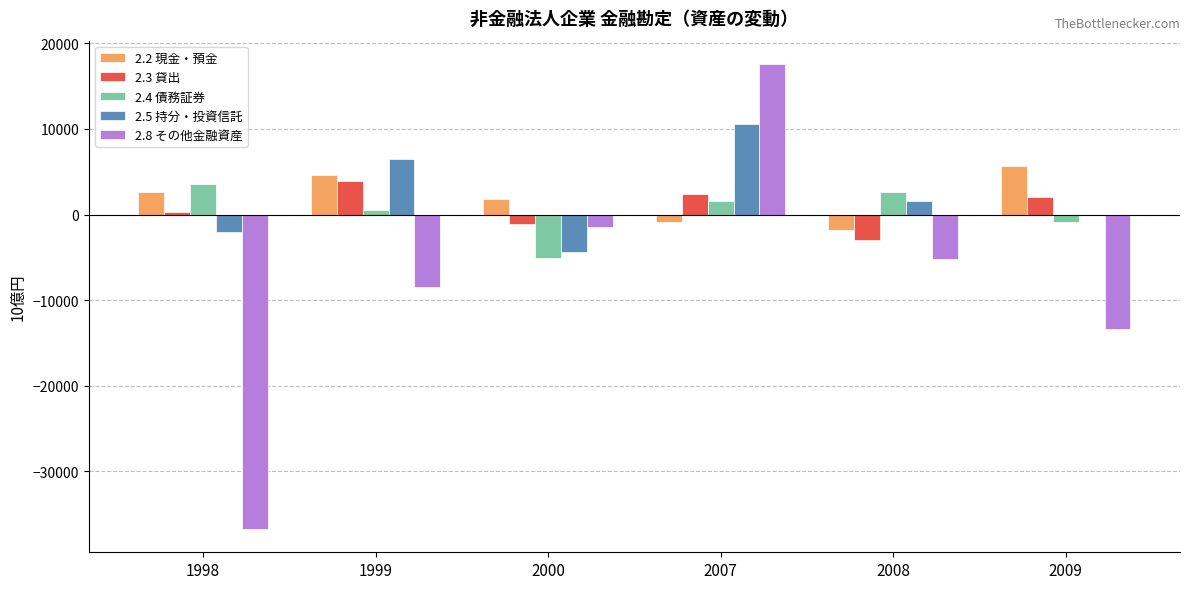

What is the total value across all series at 2000?

-10304.4